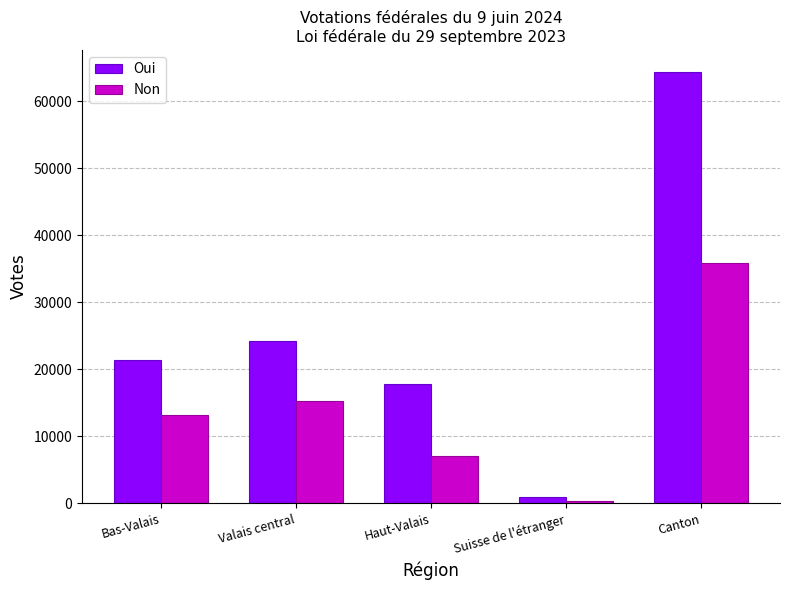

List the labels in order of Oui value, largest first.

Canton, Valais central, Bas-Valais, Haut-Valais, Suisse de l'étranger